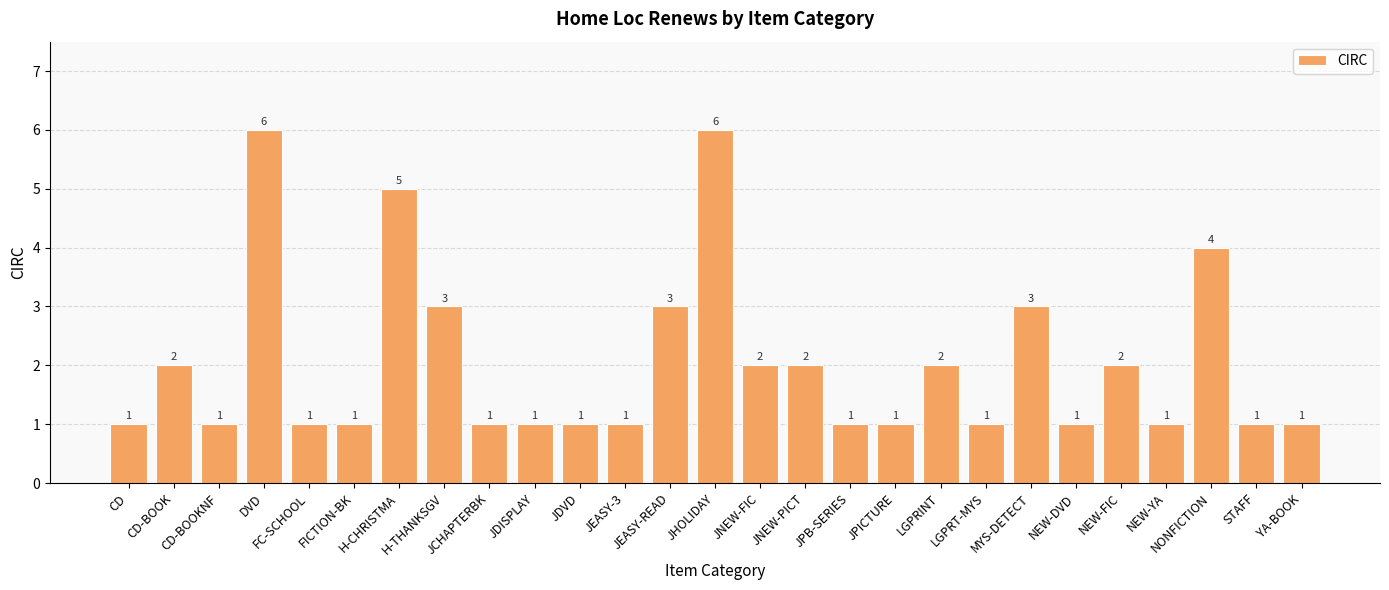

What is the sum of all values?

55